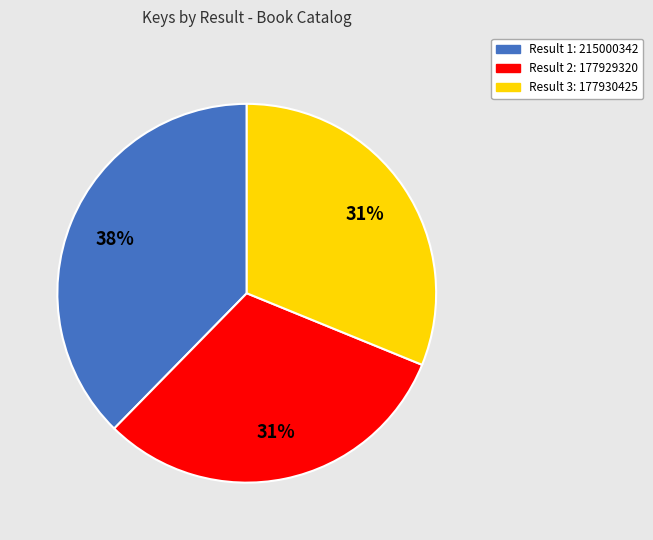

Is there any slice that represents more than half of the pie?

No